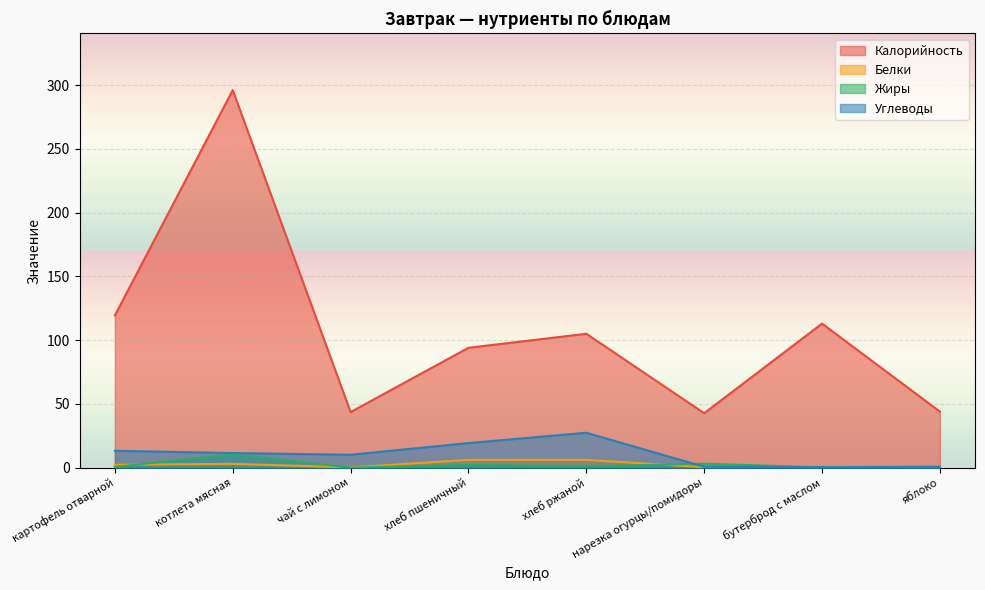

Which category has the highest value in the Углеводы series?

хлеб ржаной